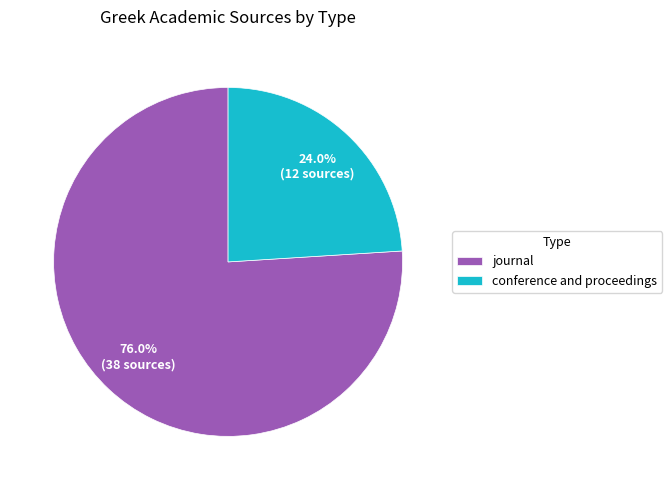

Which has a higher value, journal or conference and proceedings?

journal